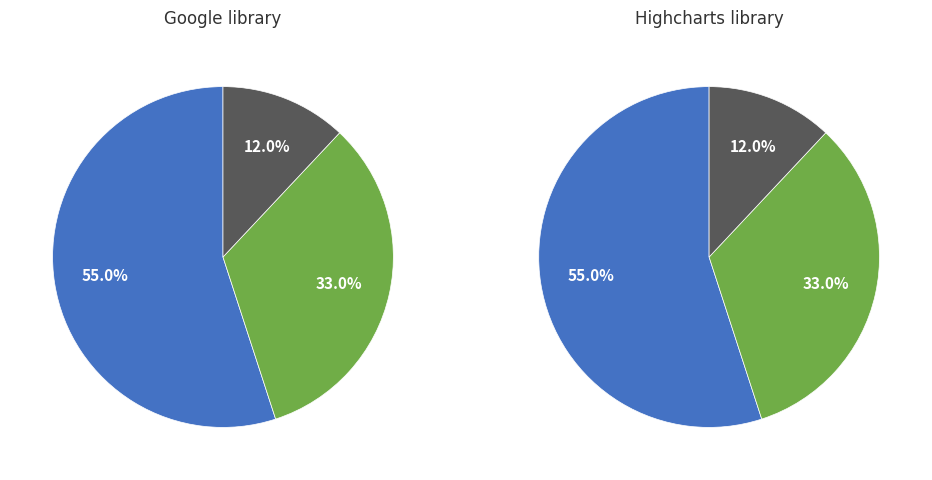

To the nearest percent, what is the difference between the largest and smallest slice percentages?

43%